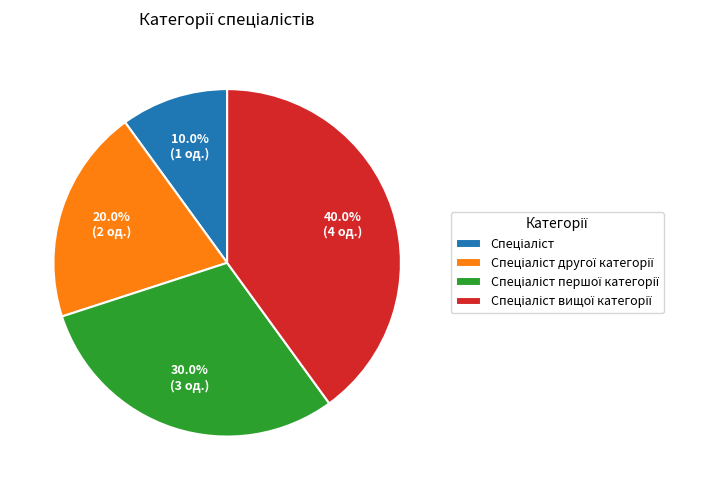

How many segments does this pie chart have?

4